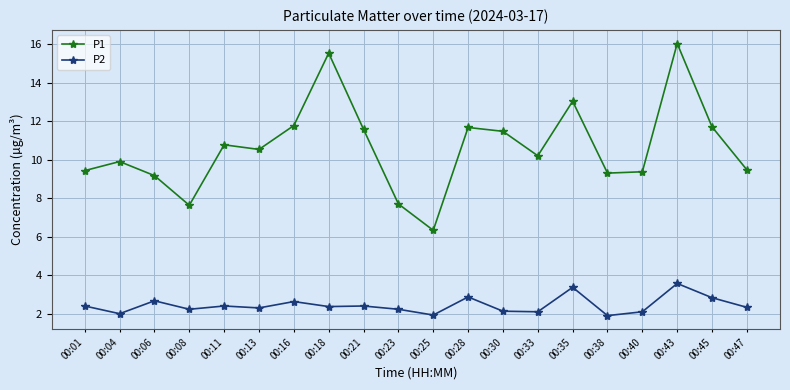

What is the approximate value of P1 at 00:21?

11.6